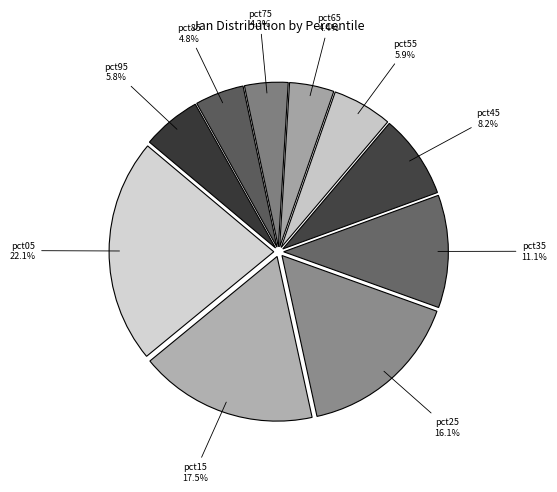

Which has a higher value, pct15 or pct55?

pct15